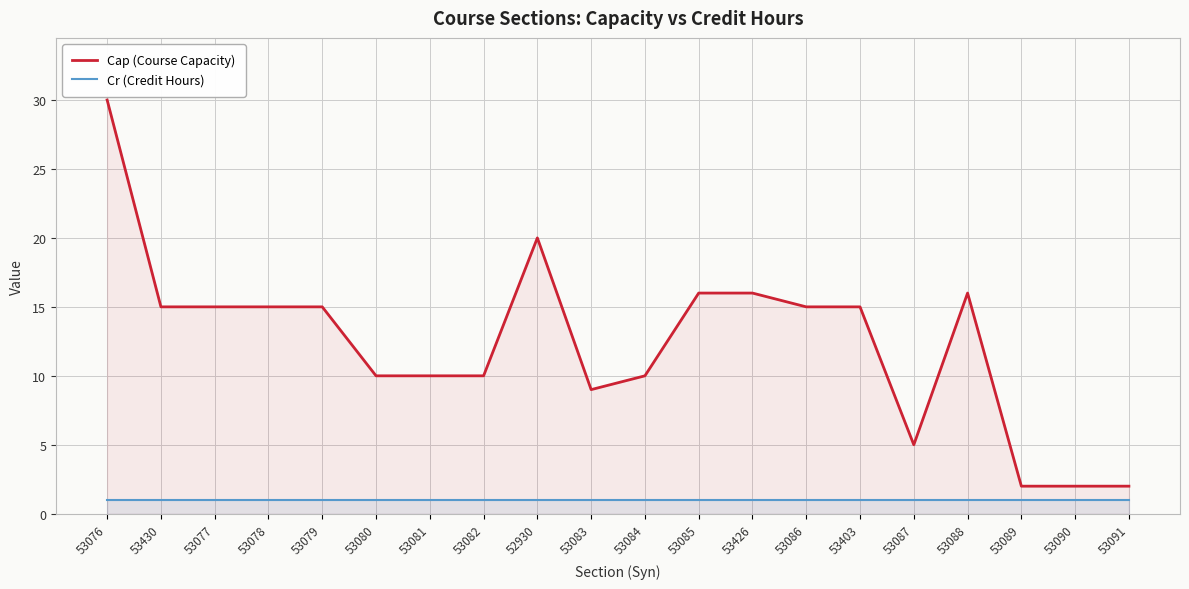

What is the spread (max minus min) of values at 53077?

14